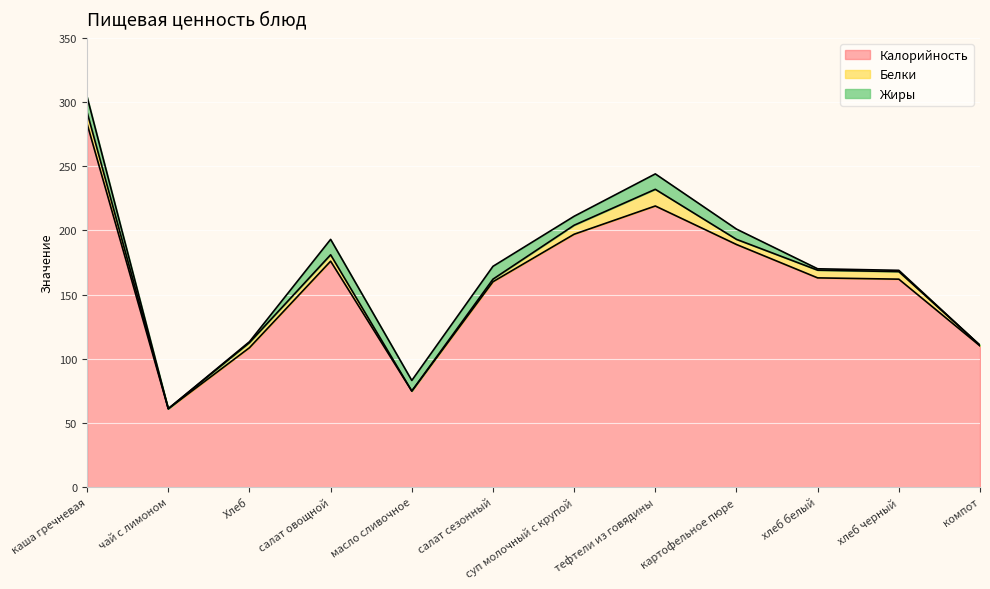

List the series in order of their peak value, highest first.

Калорийность, Белки, Жиры